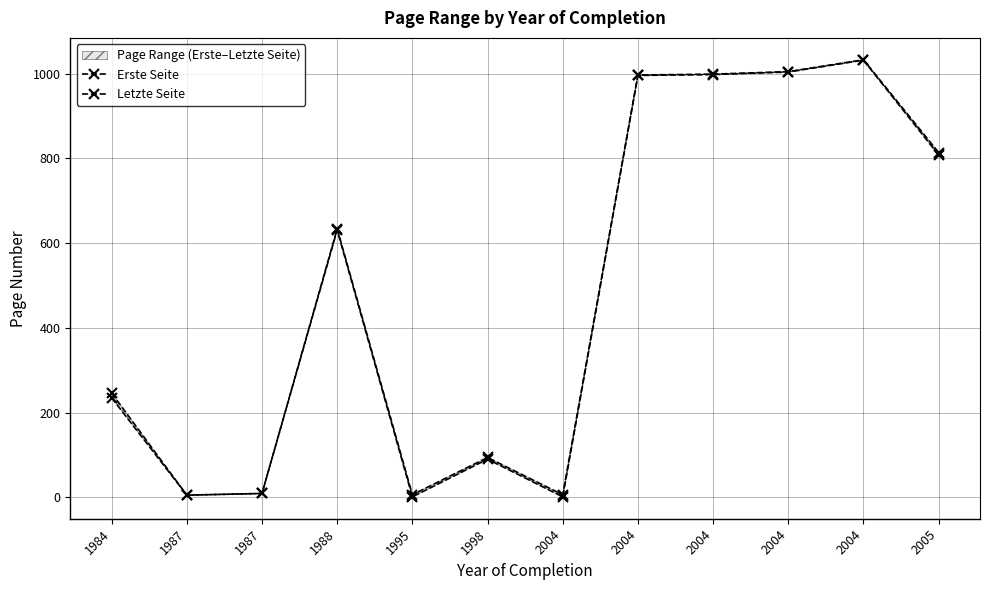

What is the difference between the highest and lowest values at 1987?

0.1